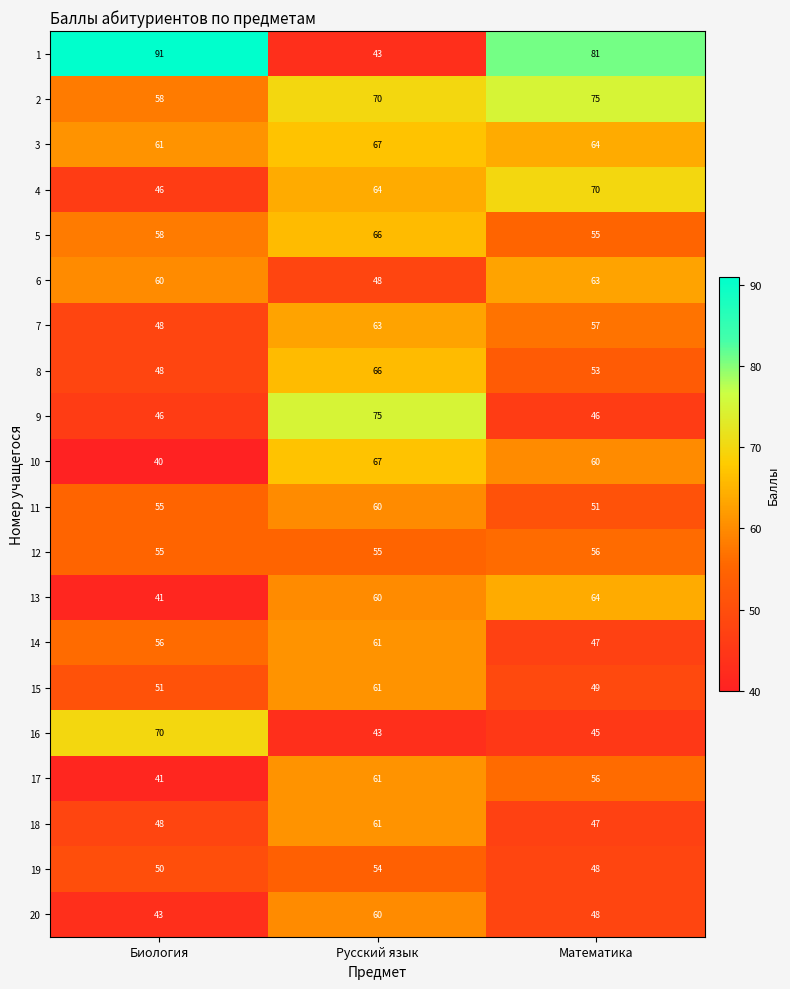

At which label is 16 closest to 56?

Математика